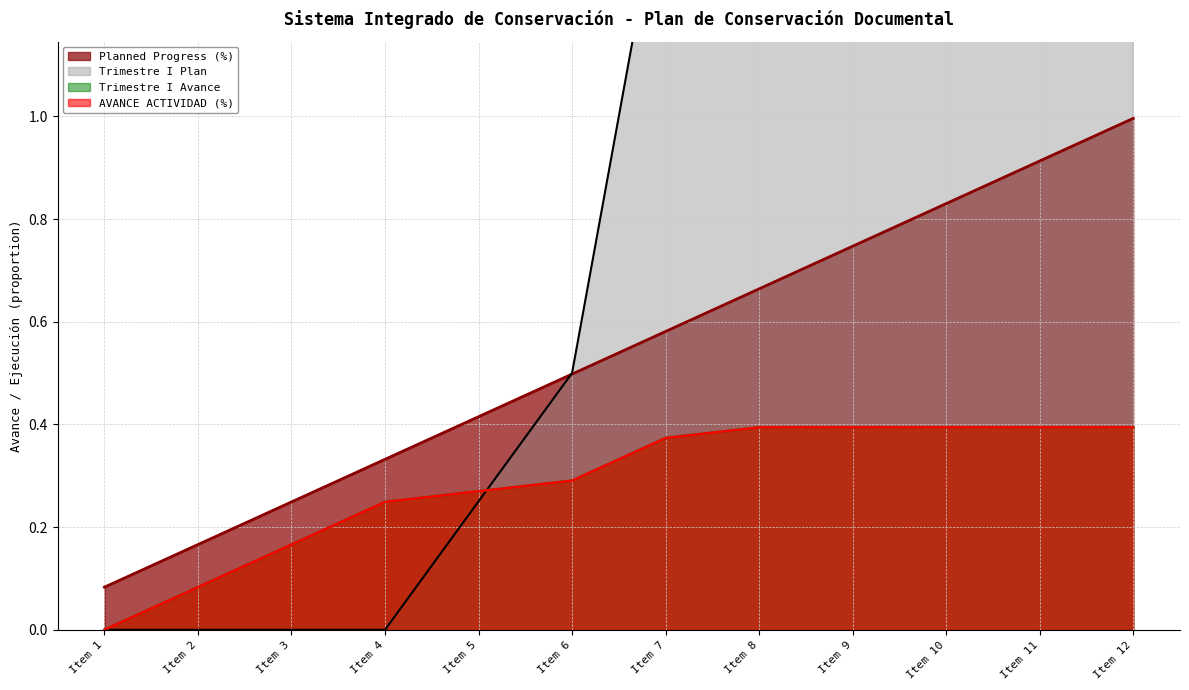

How many data points does each series have?

12